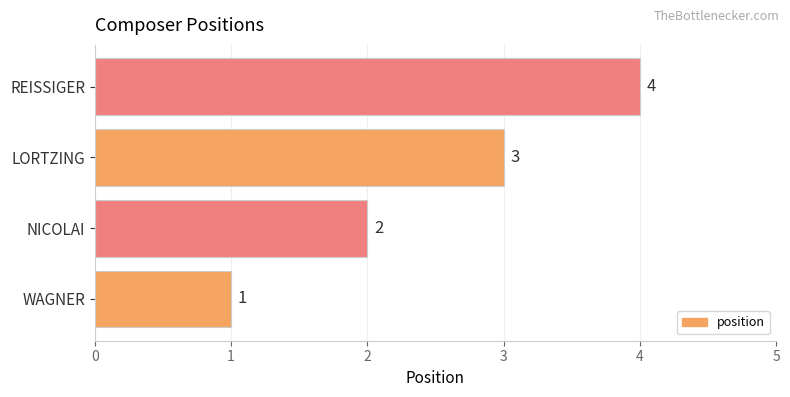

List the labels in order of value, smallest first.

WAGNER, NICOLAI, LORTZING, REISSIGER